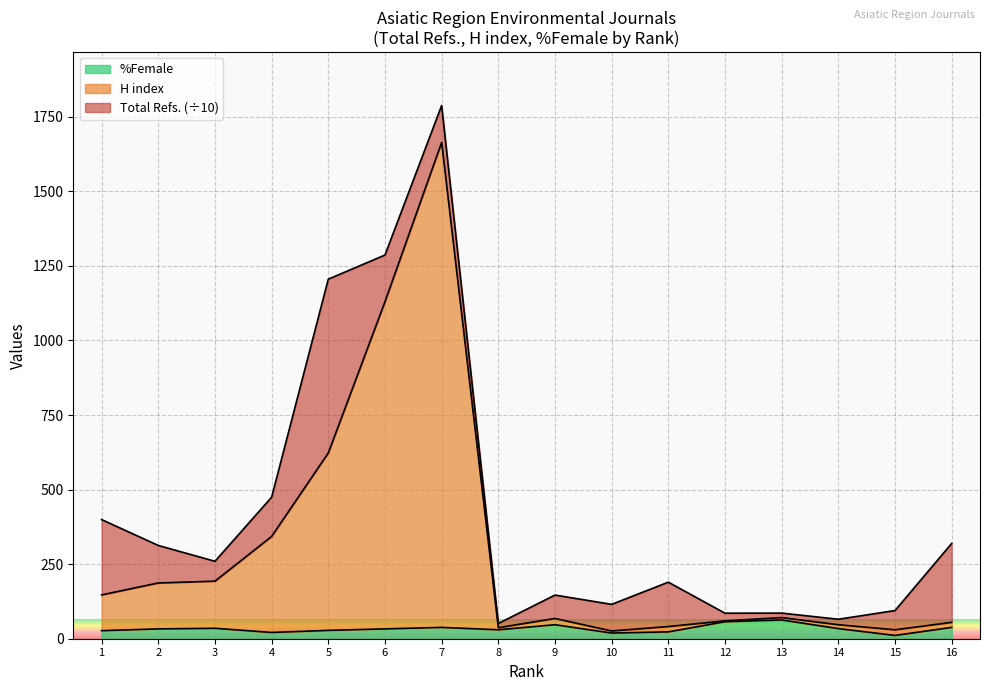

What is the difference between the maximum and minimum values in the %Female series?

52.0